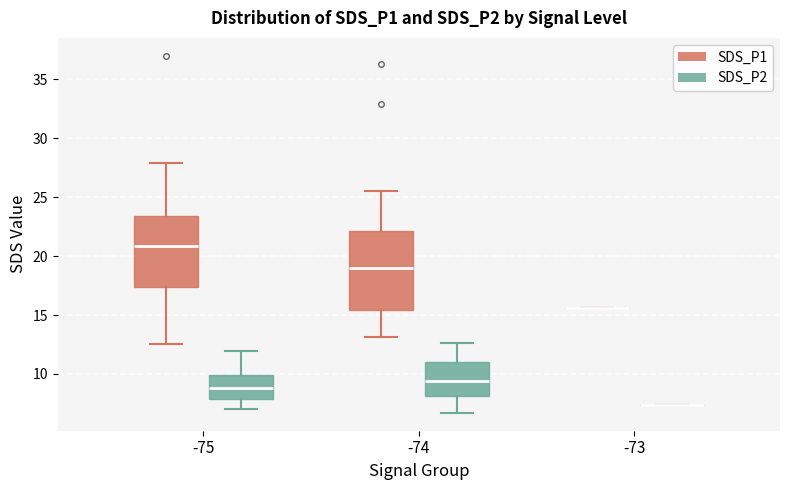

Comparing the boxes themselves (not the whiskers), which one is the tallest?

-74 (SDS_P1)